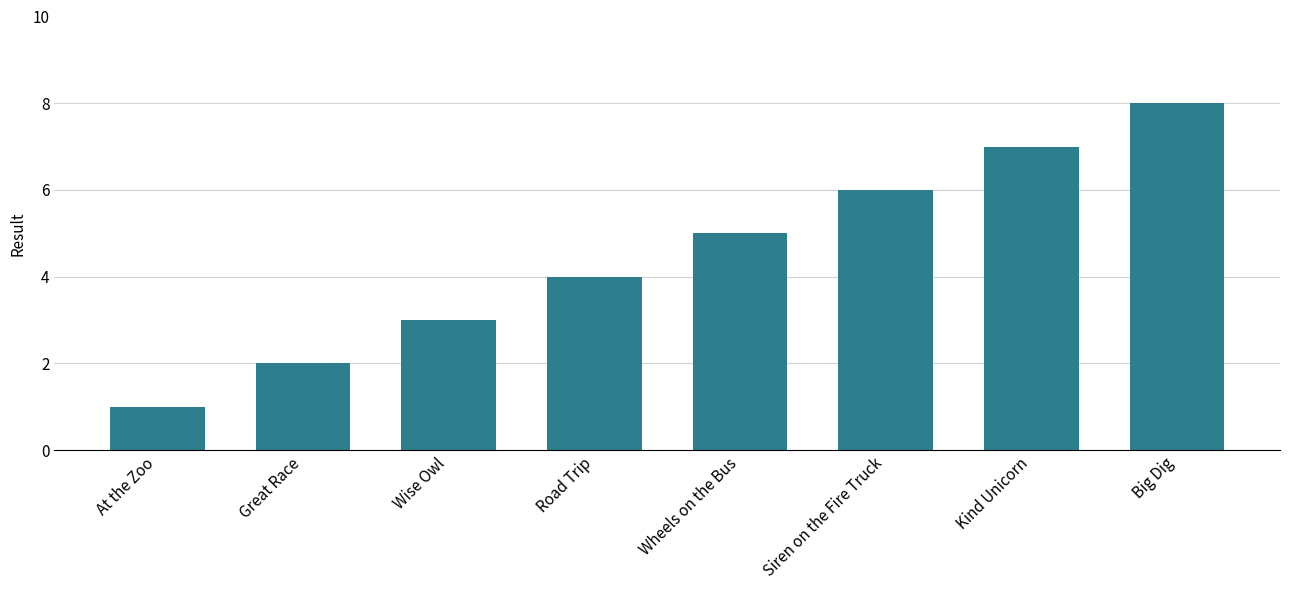

What position from the left is Big Dig?

8